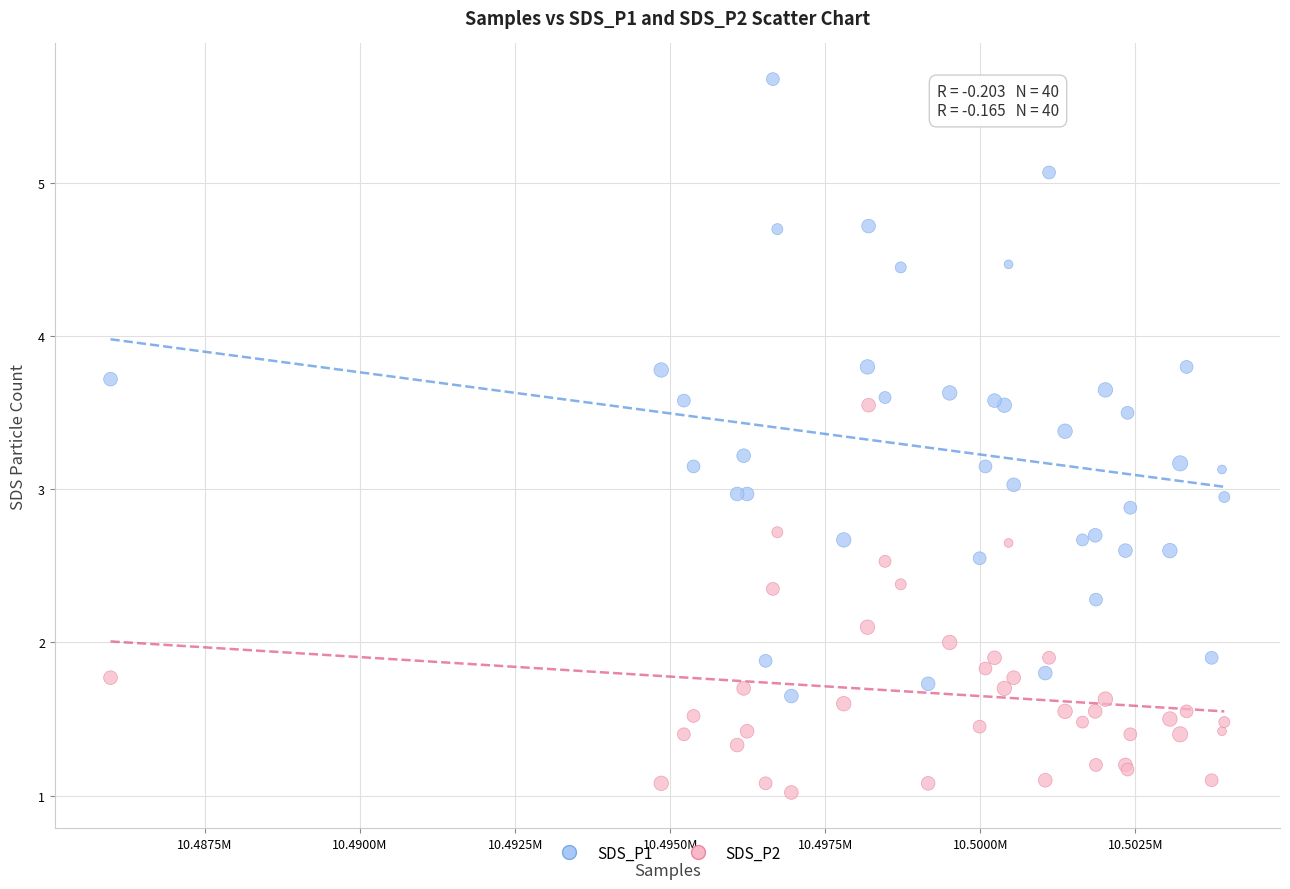

Which series contains the highest Y value?

SDS_P1